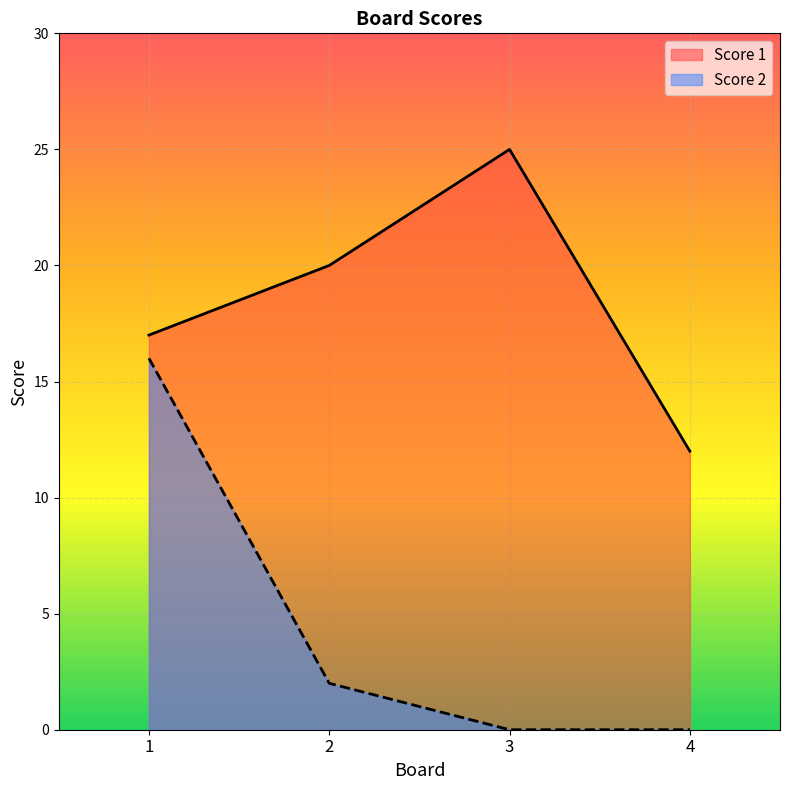

Is it true that Score 2 equals 2 at 2?

True